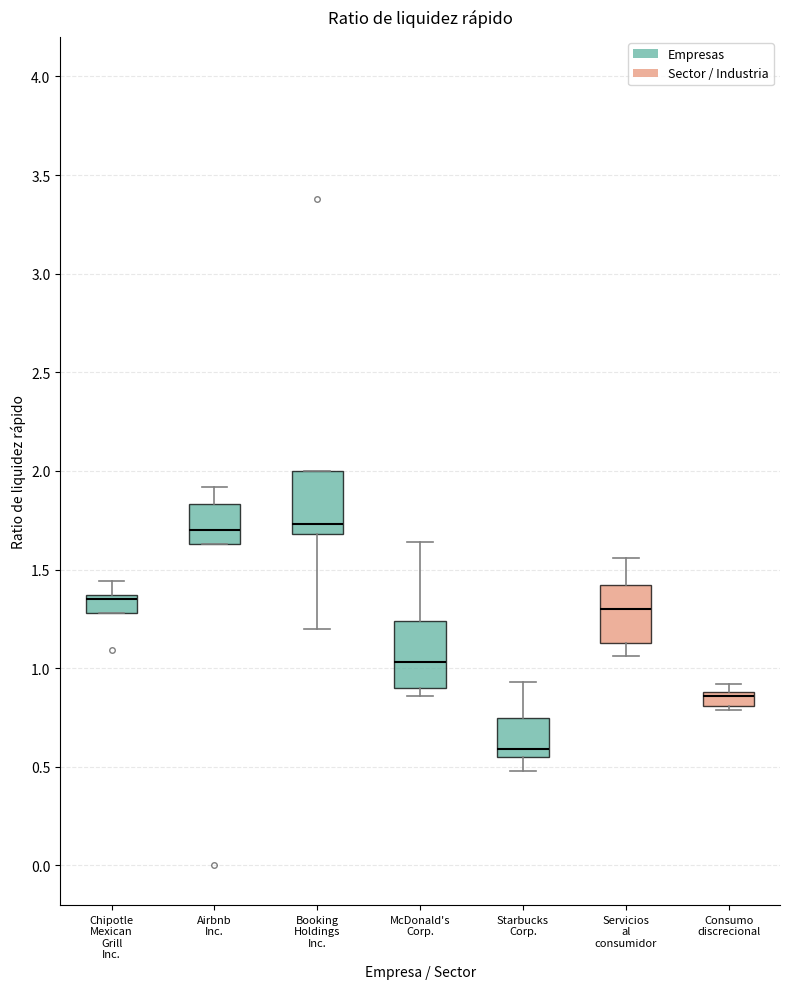

Which box's median line is the lowest?

Starbucks Corp.